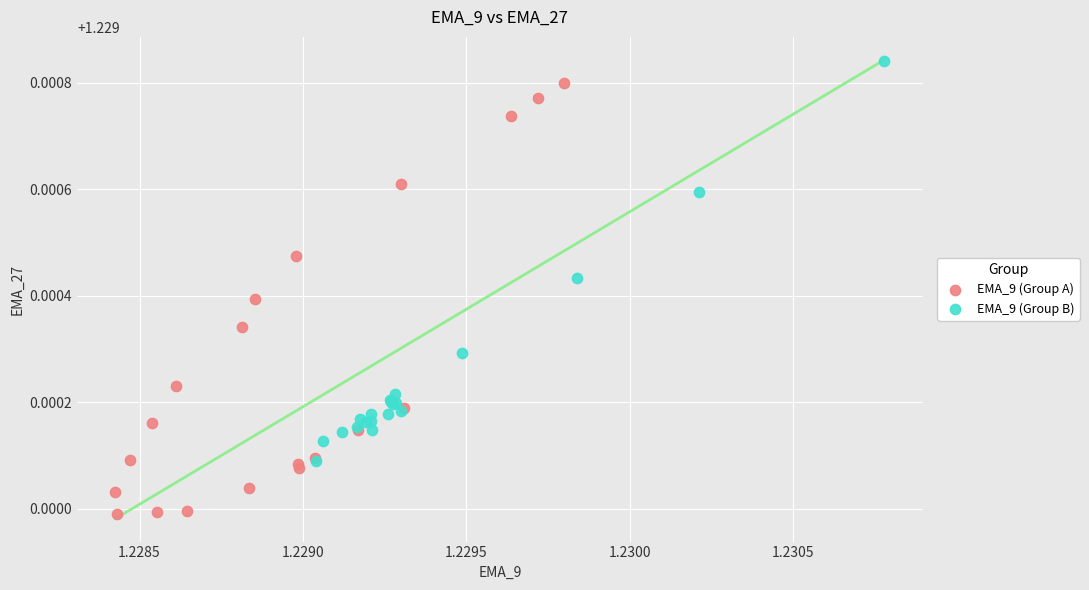

Which series contains the lowest Y value?

EMA_9 (Group A)